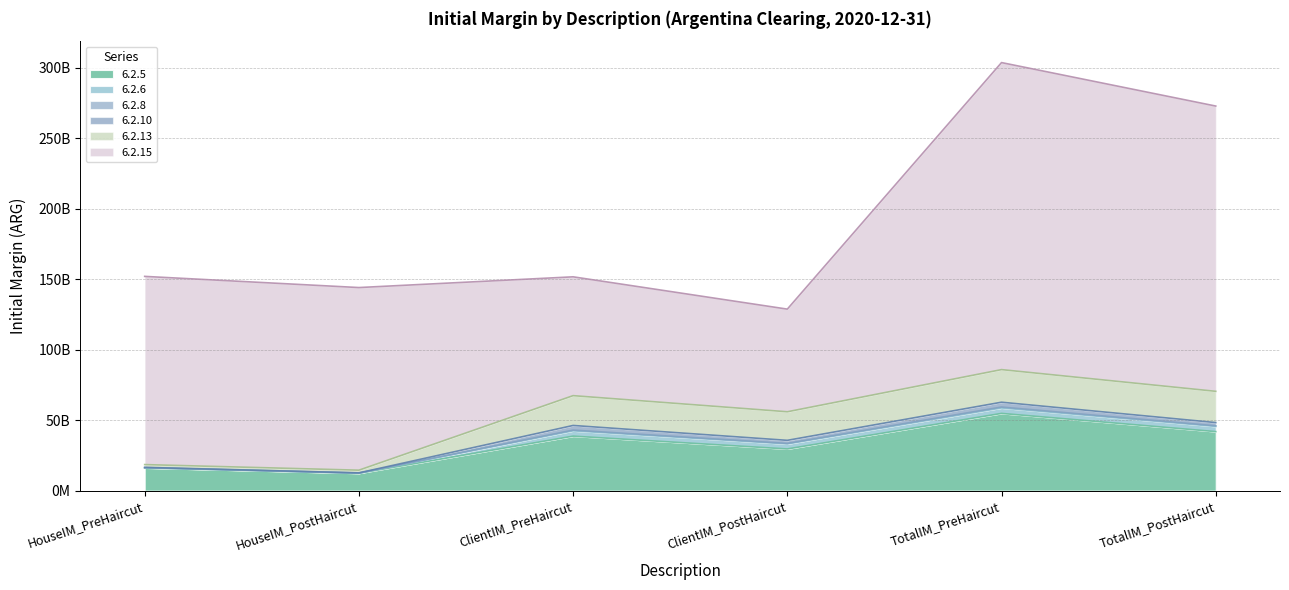

What is the sum of all 6.2.8 values?

2227379731.1